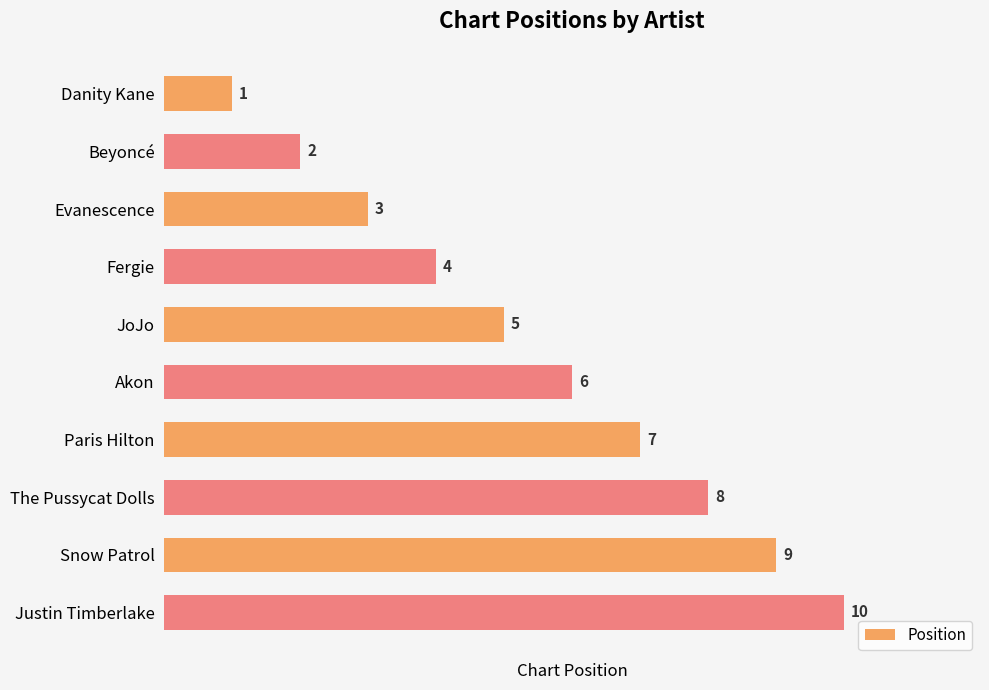

How many data points are less than 6?

5